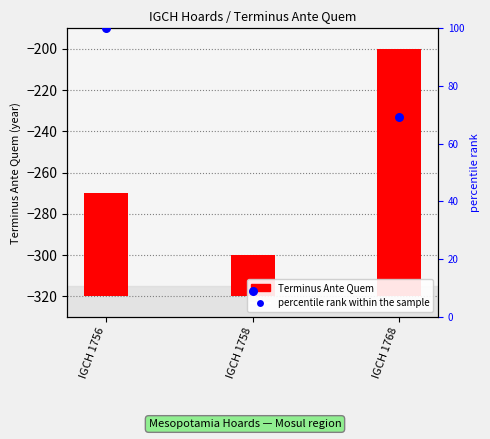

Which series reaches the maximum Y coordinate?

Terminus Ante Quem